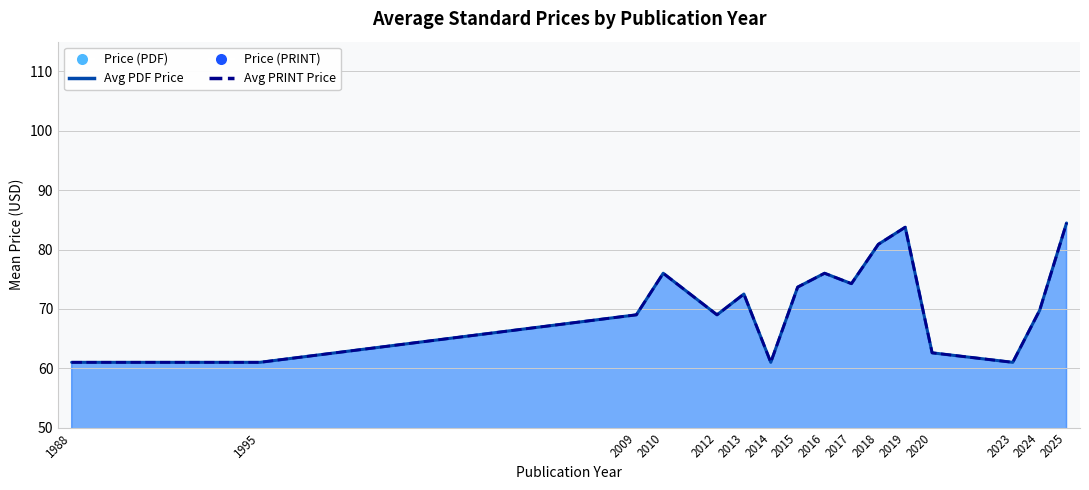

Between 2020 and 2012, which is larger?

2012